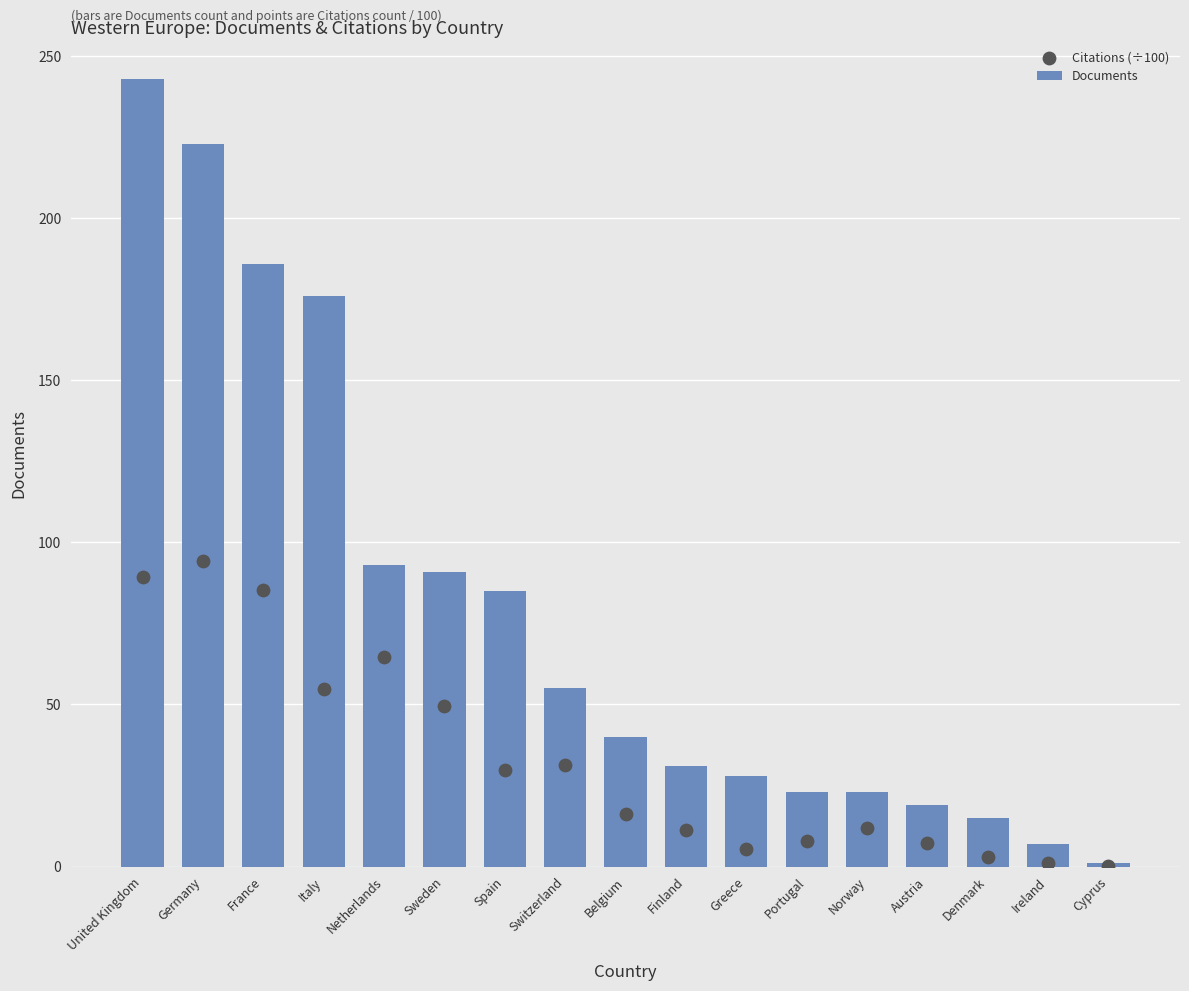

Which series contains the highest Y value?

Documents